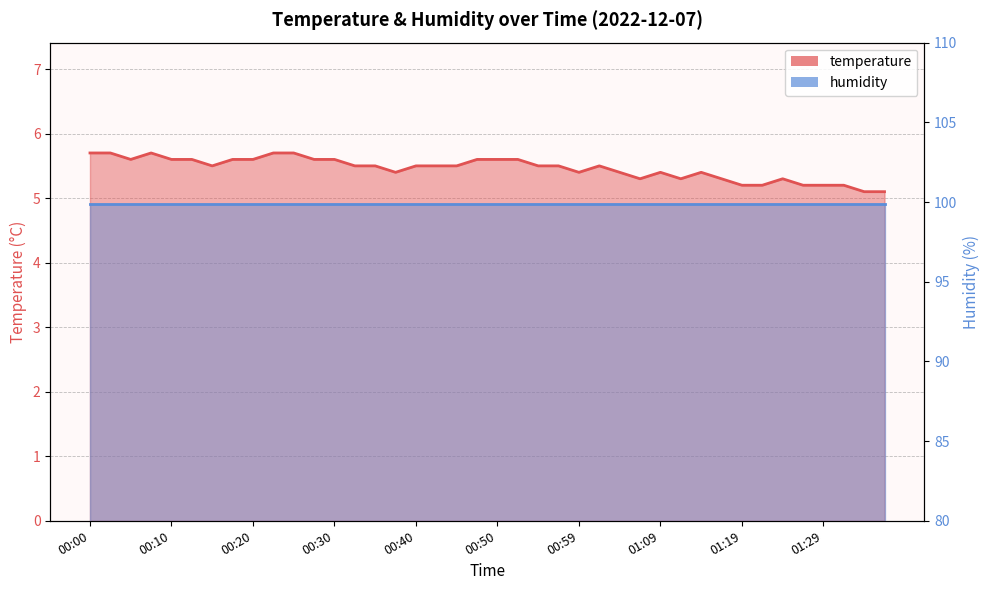

Which has a higher value, 01:04 or 00:35?

00:35